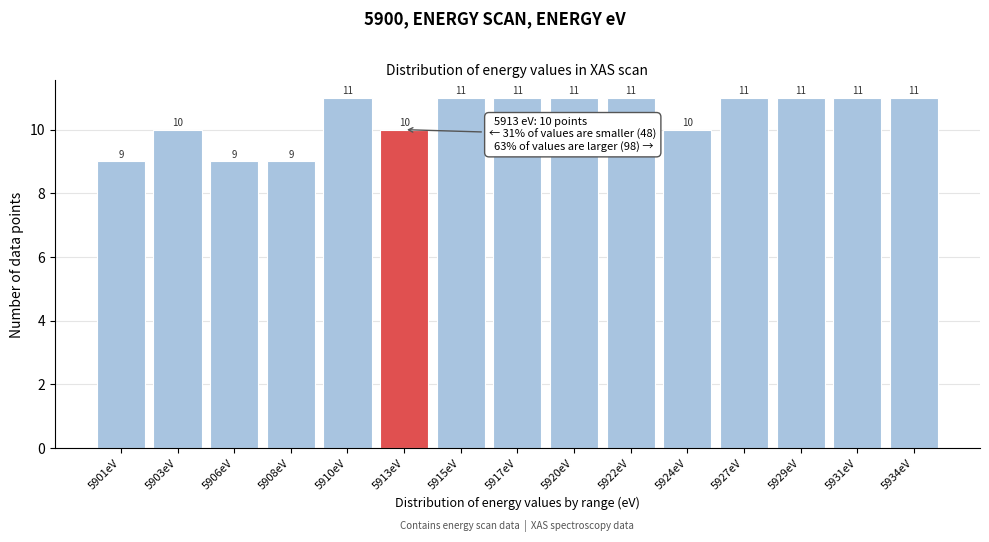

Reading left to right, transcribe all the data shown in this chart.

9	10	9	9	11	10	11	11	11	11	10	11	11	11	11